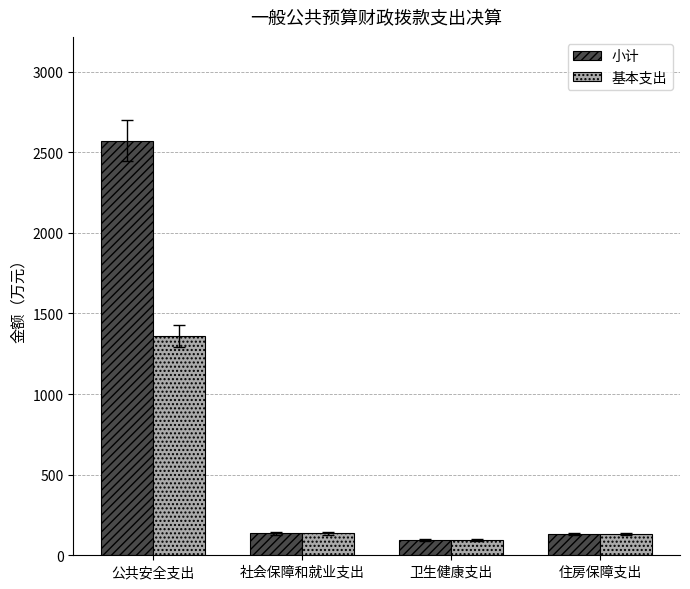

Which series changed the most between 公共安全支出 and 住房保障支出?

小计